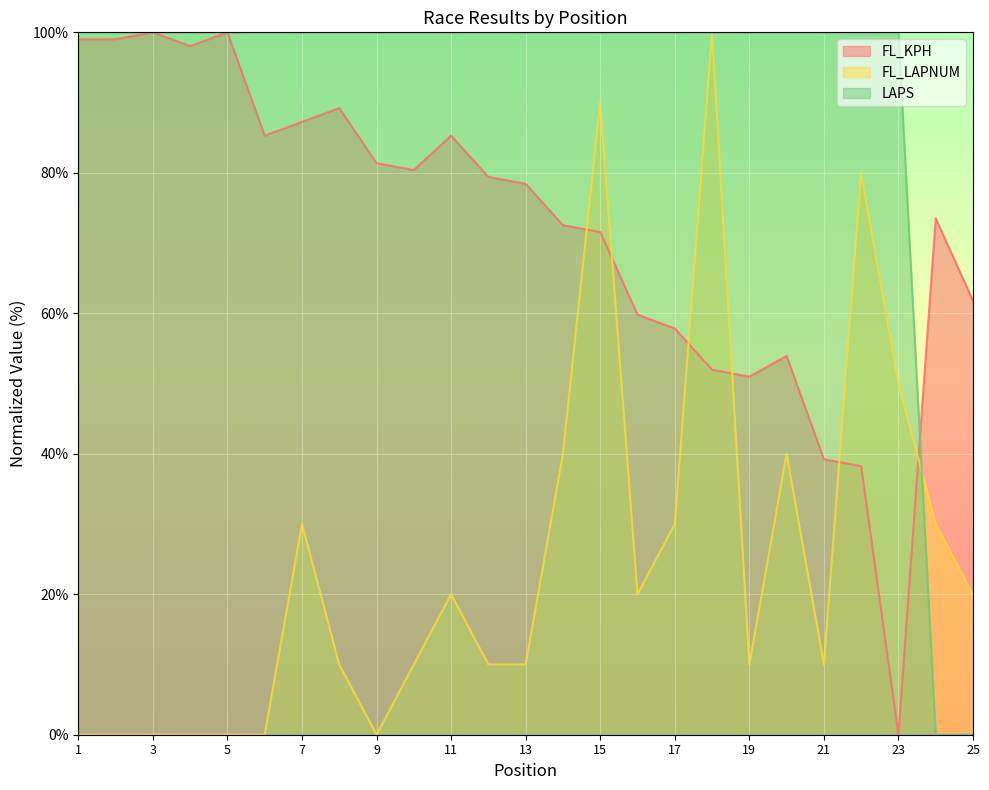

Rank the series by their average value, from highest to lowest.

LAPS, FL_KPH, FL_LAPNUM